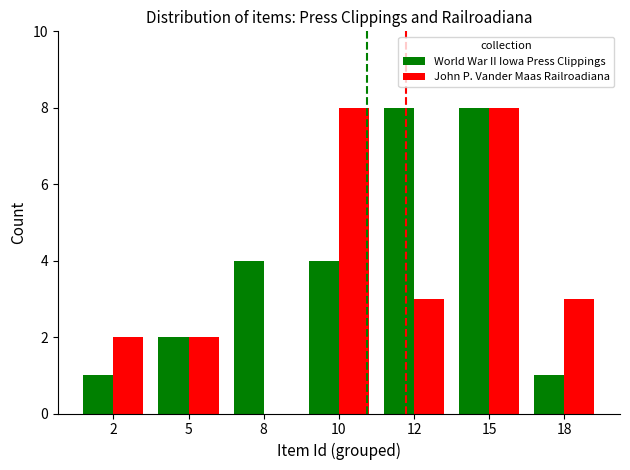

What is the approximate value of John P. Vander Maas Railroadiana at 15?

8